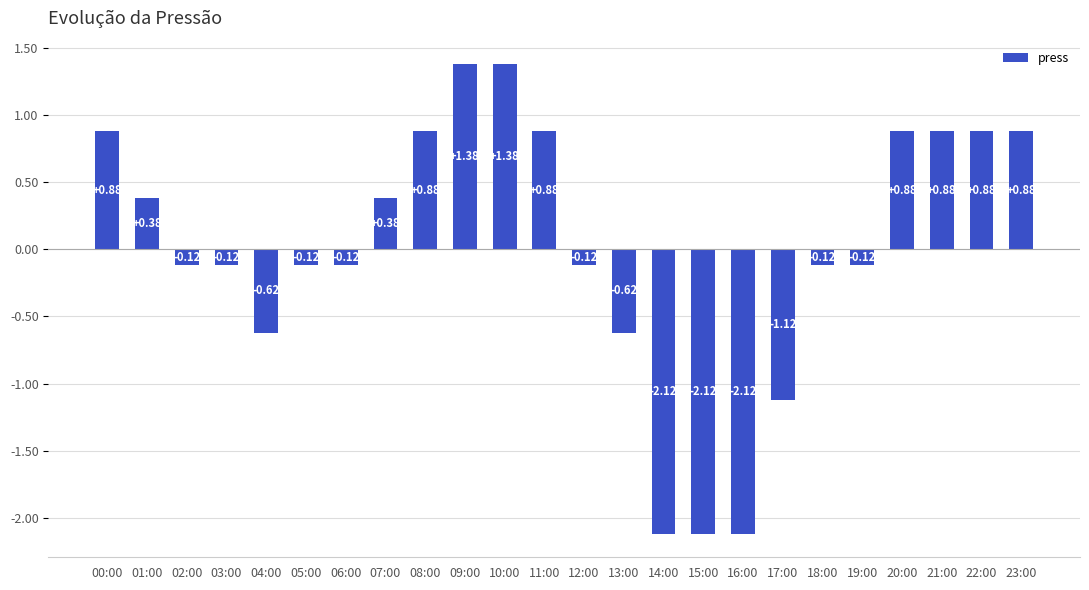

What is the difference between the values at 09:00 and 05:00?

1.5